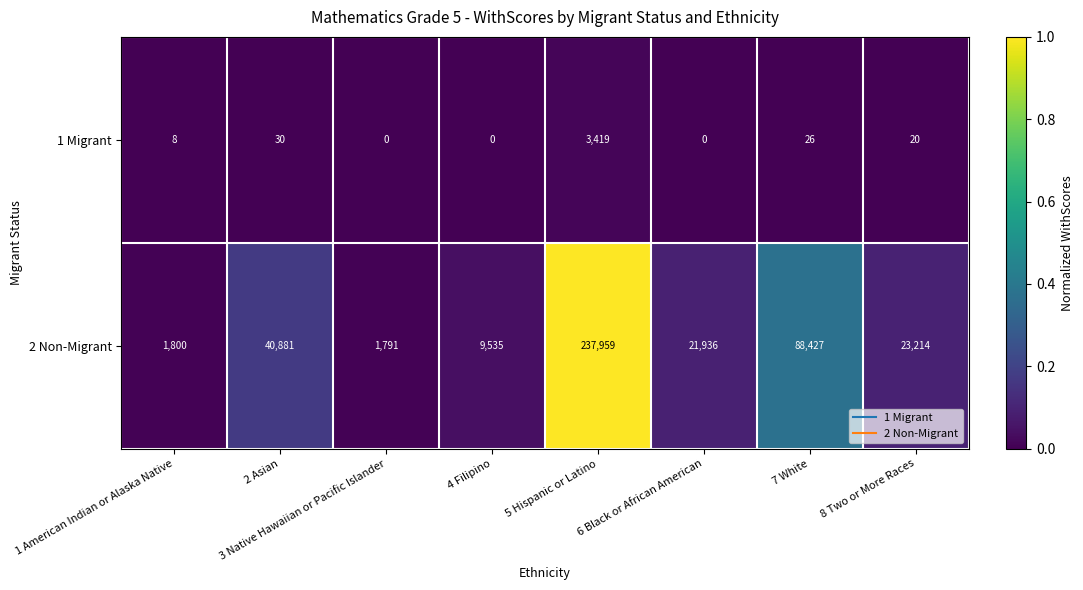

What is the total value across all series at 6 Black or African American?

21936